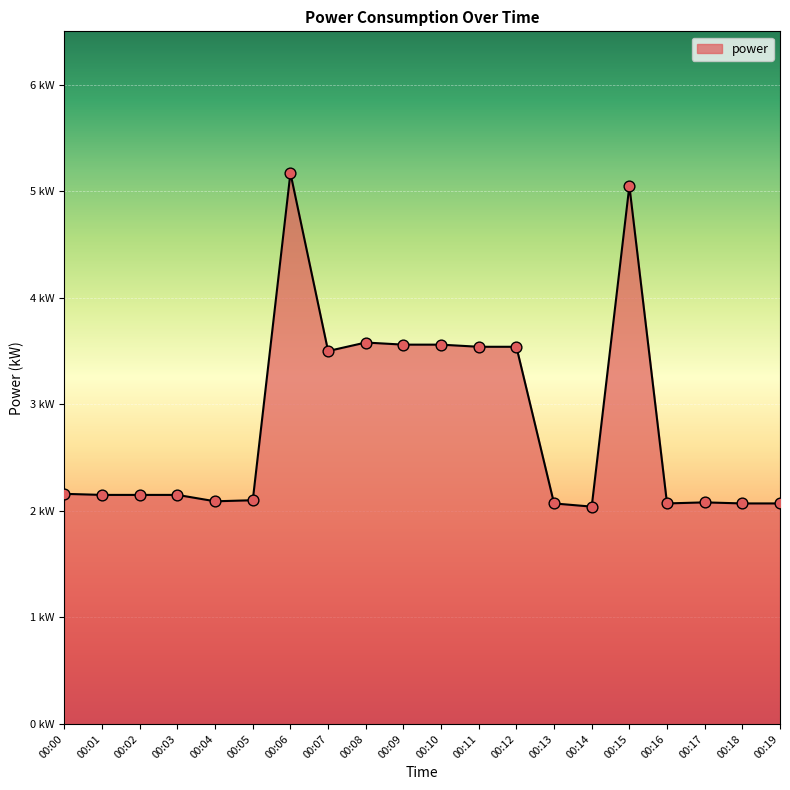

What is the change in value from 00:02 to 00:11?

+1.4